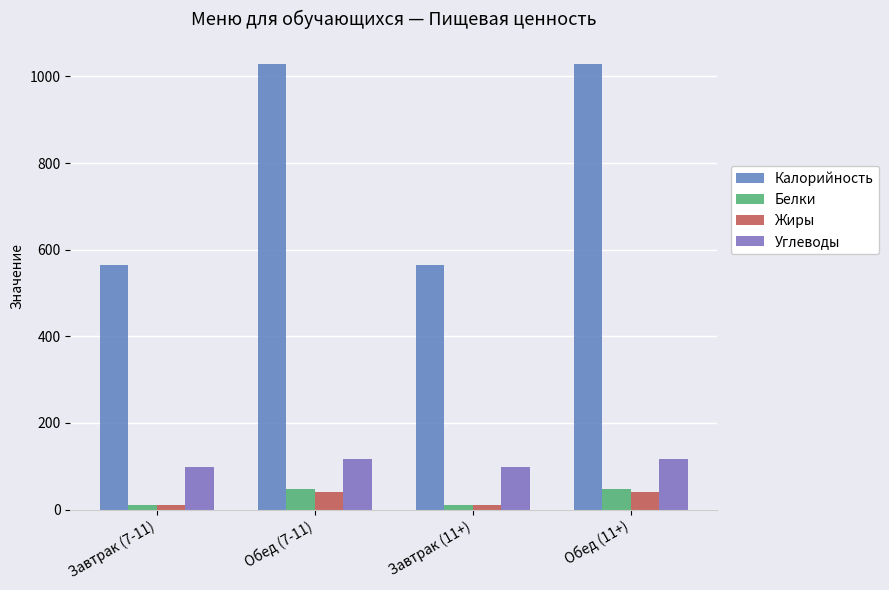

Where is Жиры nearest to the value 26?

Завтрак (7-11)